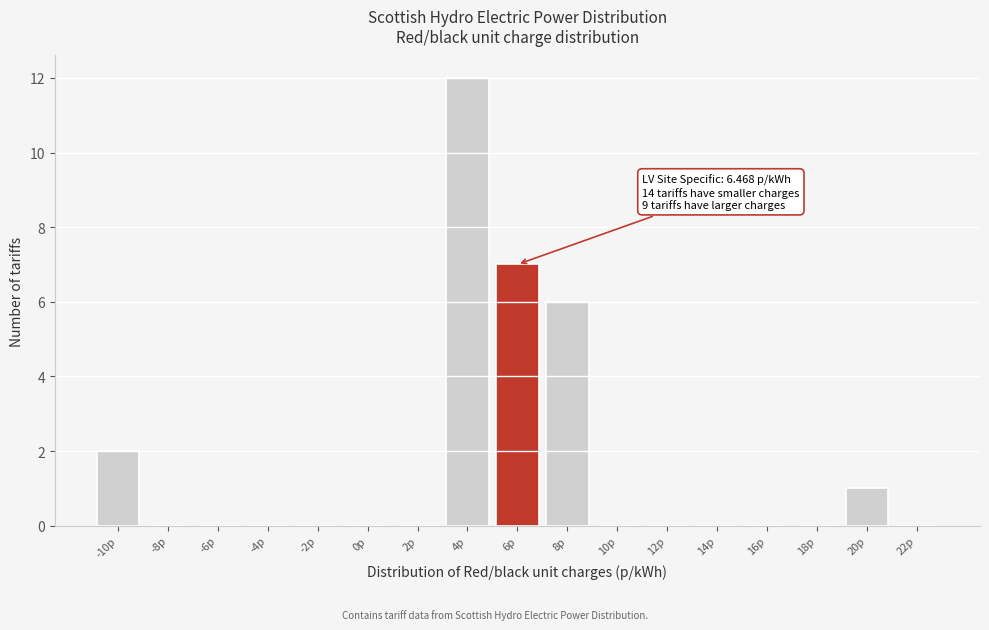

Reading left to right, transcribe all the data shown in this chart.

-10p=2	-8p=0	-6p=0	-4p=0	-2p=0	0p=0	2p=0	4p=12	6p=7	8p=6	10p=0	12p=0	14p=0	16p=0	18p=0	20p=1	22p=0